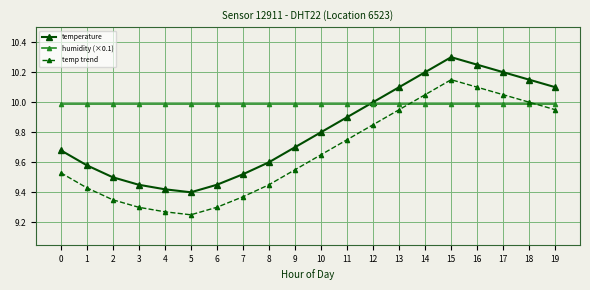

The temp trend series shows 13.1 at 12. True or false?

False